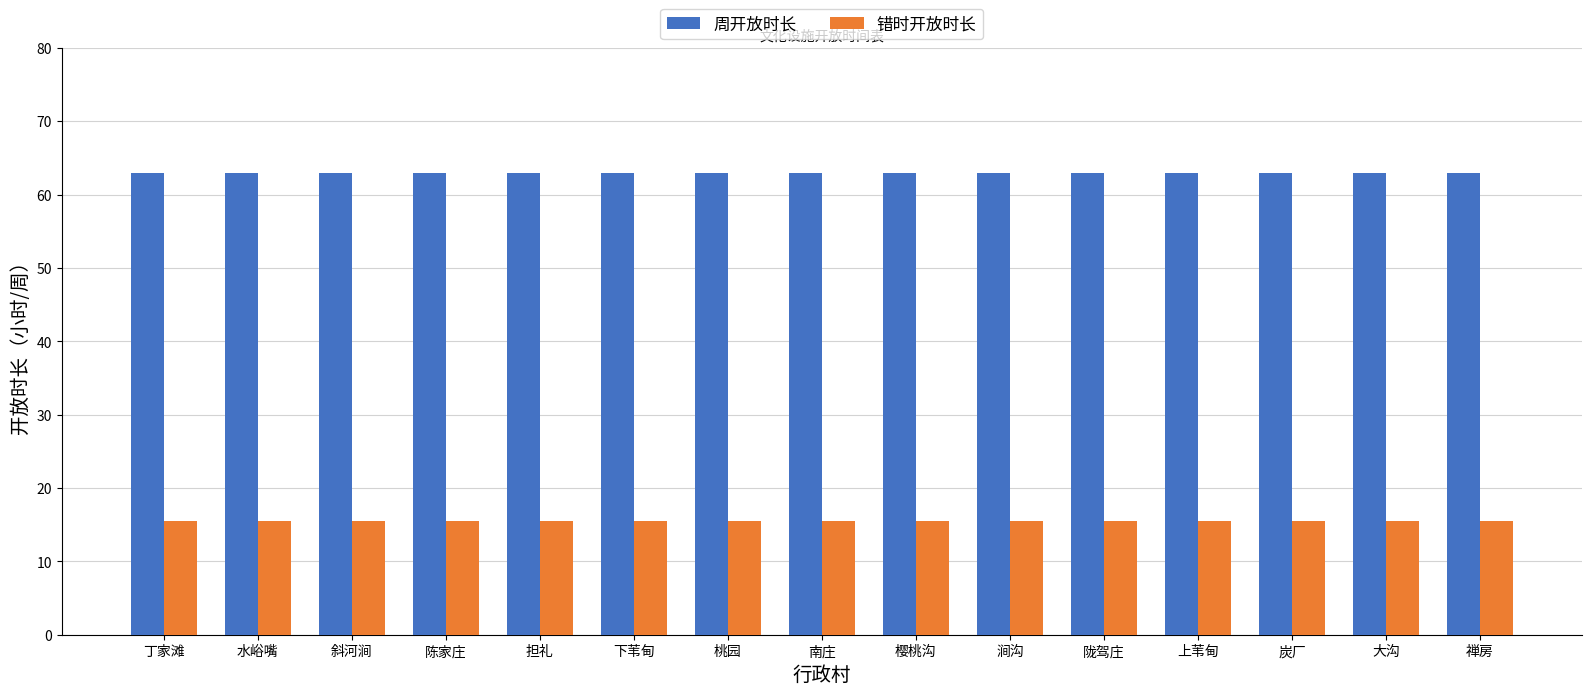

Is the value of 错时开放时长 at 南庄 greater than the value of 周开放时长 at 樱桃沟?

No